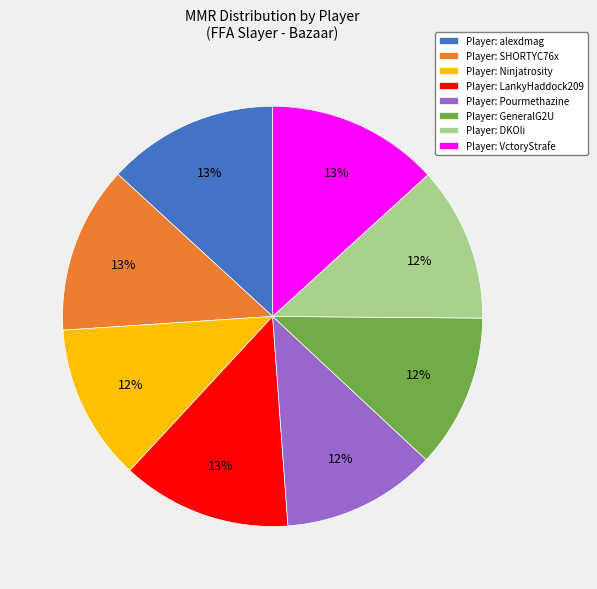

To the nearest percent, what portion does Player: DKOli represent?

12%